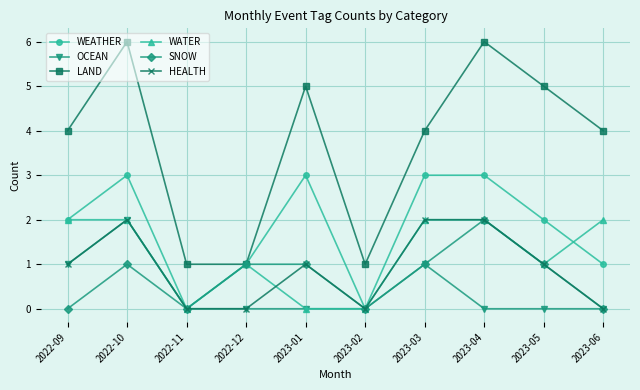

At how many categories does at least one series exceed 2?

7